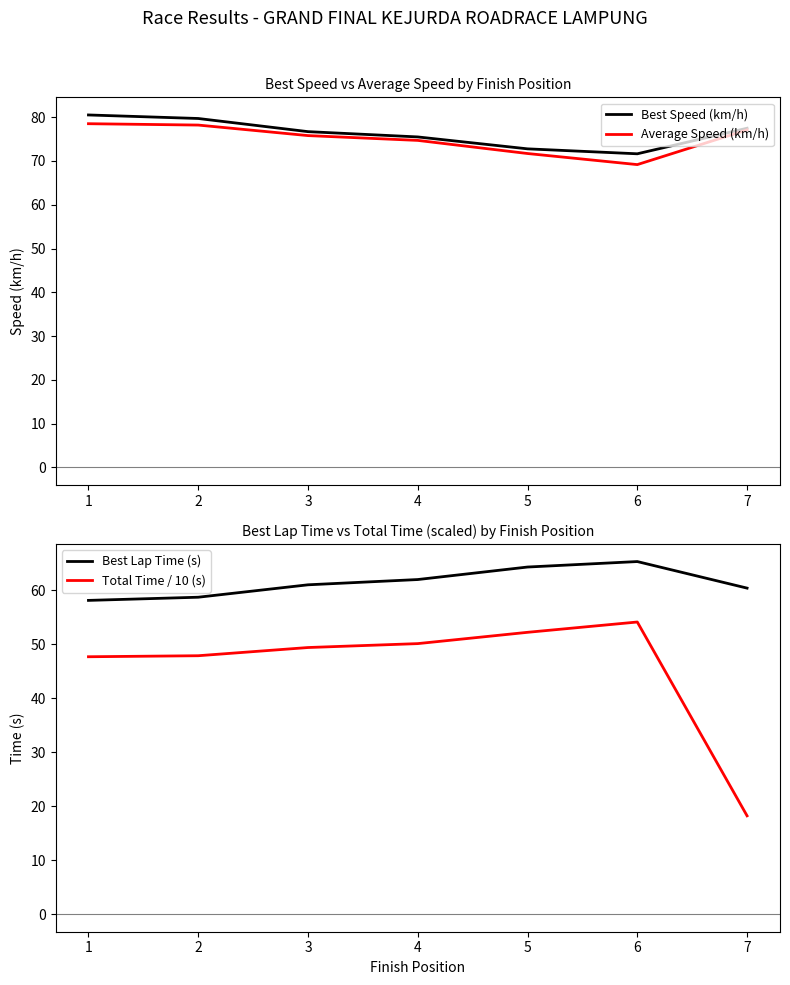

The value of Best Lap Time (s) at 1 is 26.2. True or false?

False